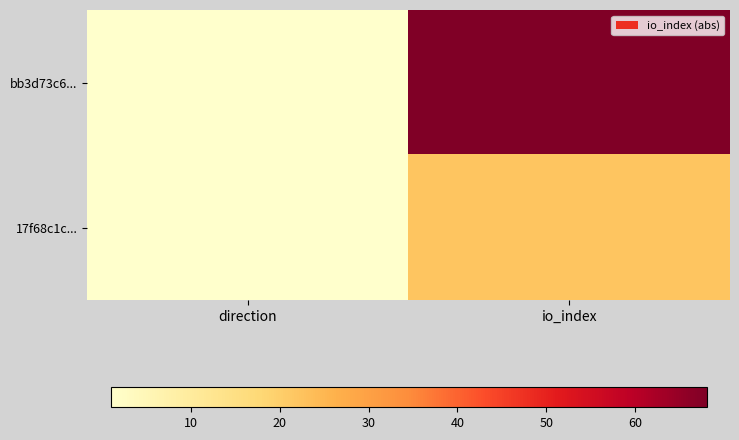

Which series has the largest range (max minus min)?

bb3d73c6...